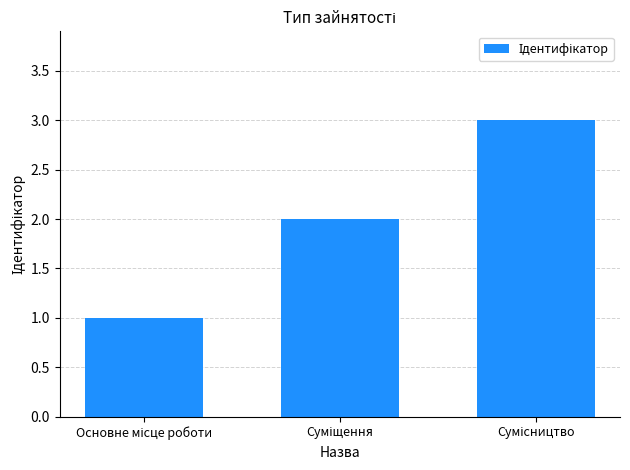

What is the sum of all values?

6